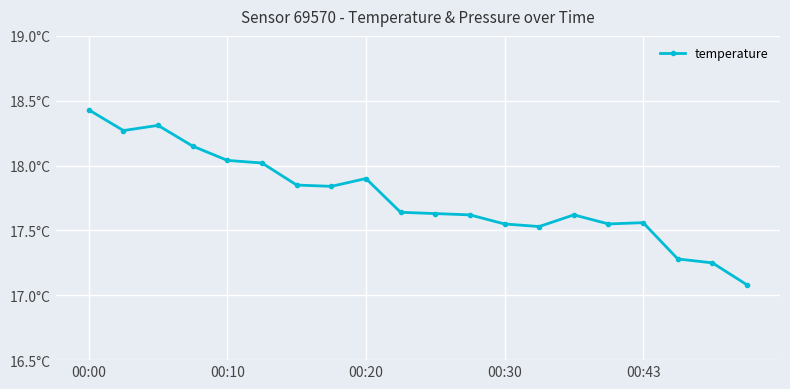

Is this an area chart (filled region under the line)?

No